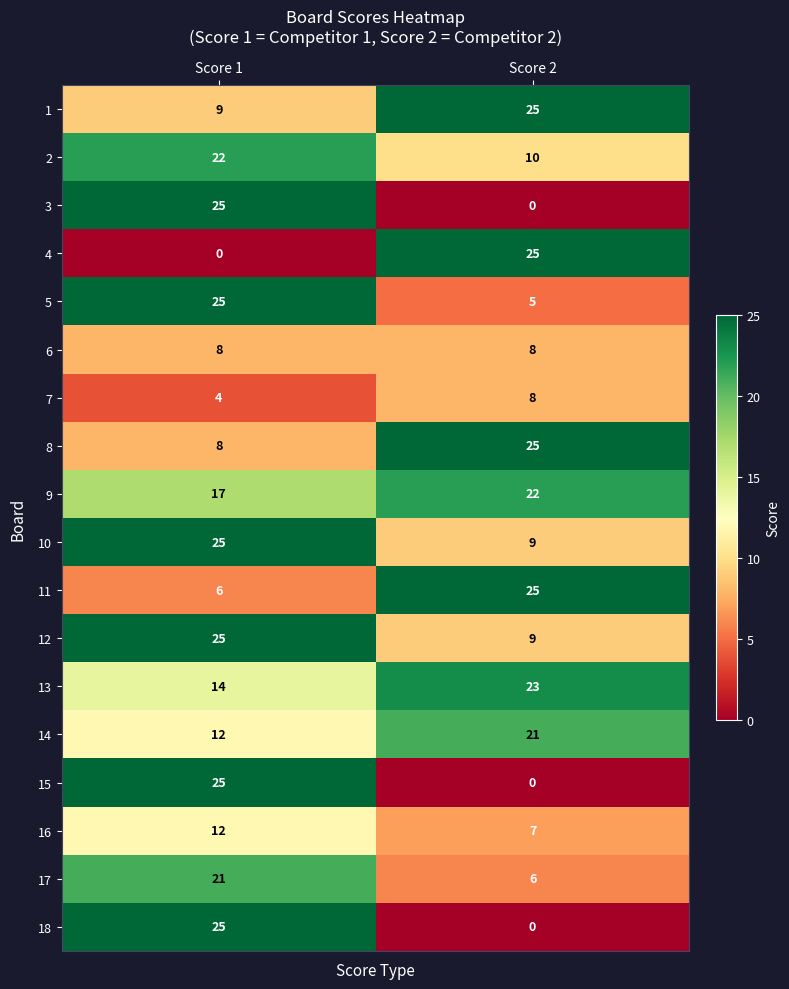

List the labels in order of 3 value, largest first.

Score 1, Score 2